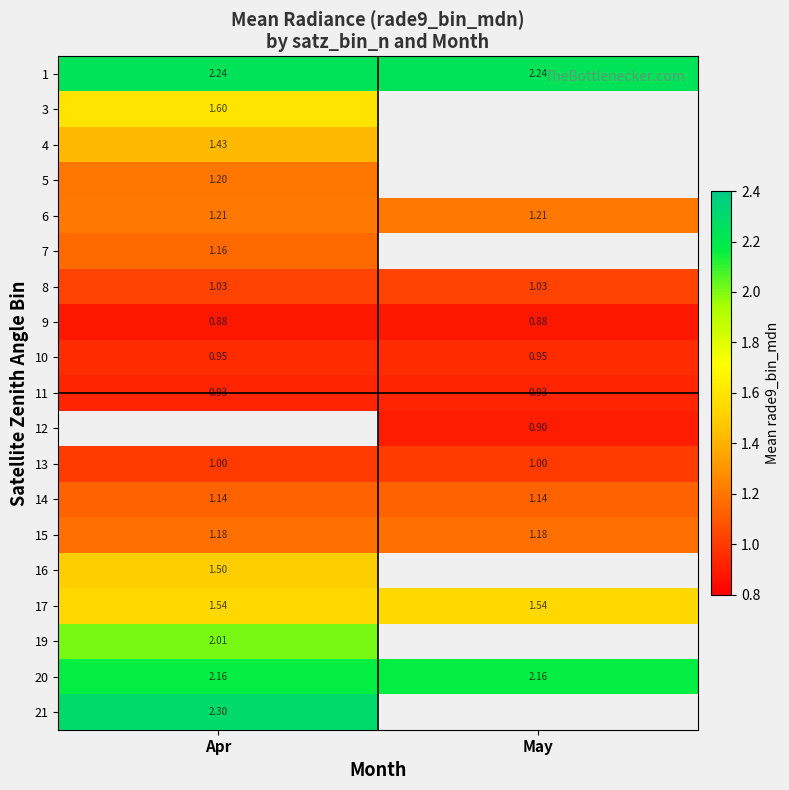

List the series in order of their peak value, lowest first.

9, 11, 10, 13, 8, 14, 7, 15, 5, 6, 4, 16, 17, 3, 19, 20, 1, 12, 21